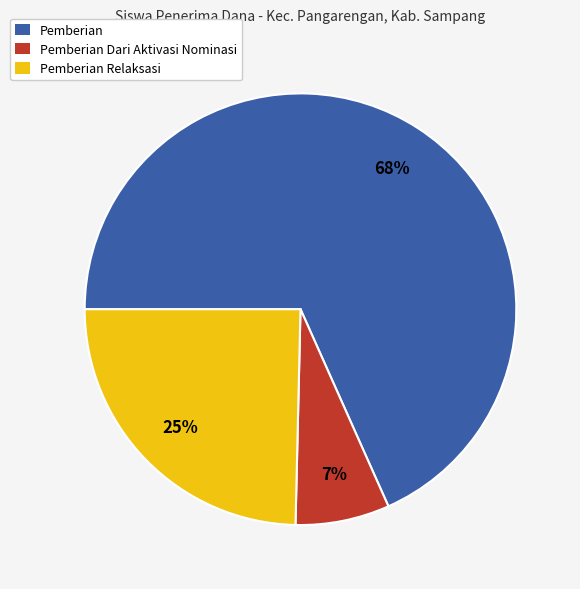

To the nearest percent, what is the difference between the largest and smallest slice percentages?

61%